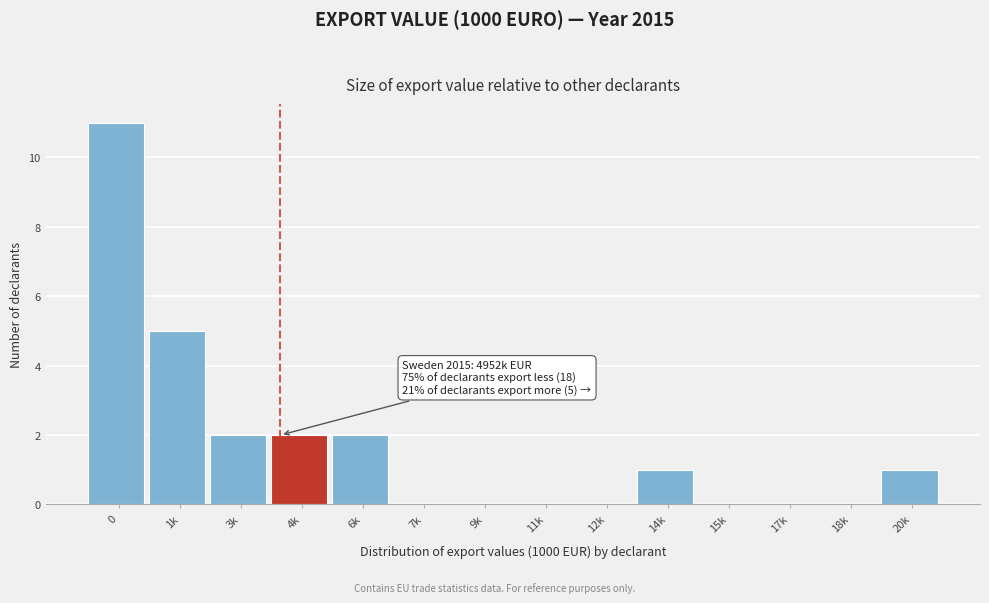

Reading right to left, extract all data points from this chart.

20k=1	18k=0	17k=0	15k=0	14k=1	12k=0	11k=0	9k=0	7k=0	6k=2	4k=2	3k=2	1k=5	0=11